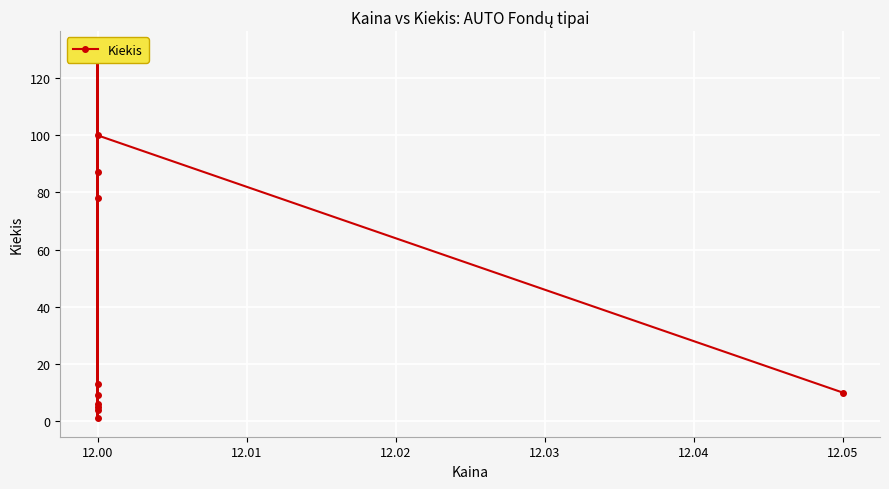

What is the difference between the maximum and minimum values?

129